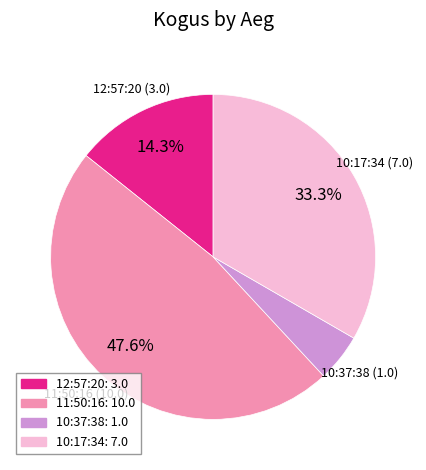

Between 10:37:38: 1.0 and 12:57:20: 3.0, which is larger?

12:57:20: 3.0